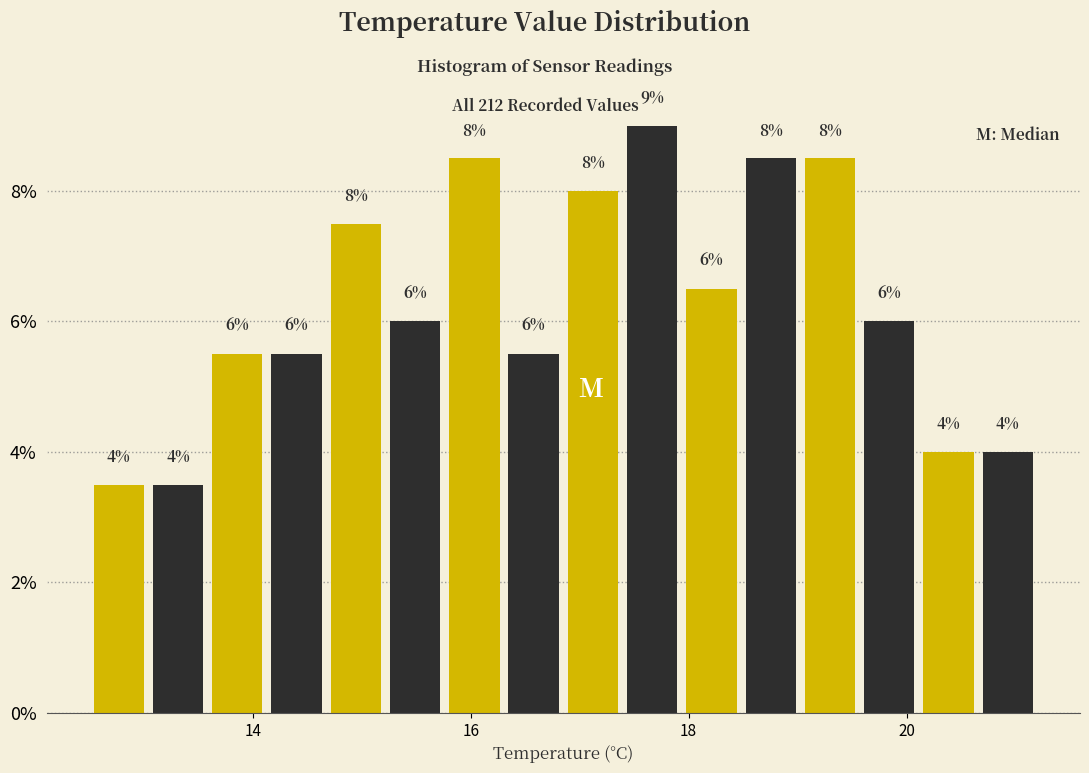

Around what value on the x-axis is the tallest bar? Give the approximate position of its centre, as read against the axis.

17.6